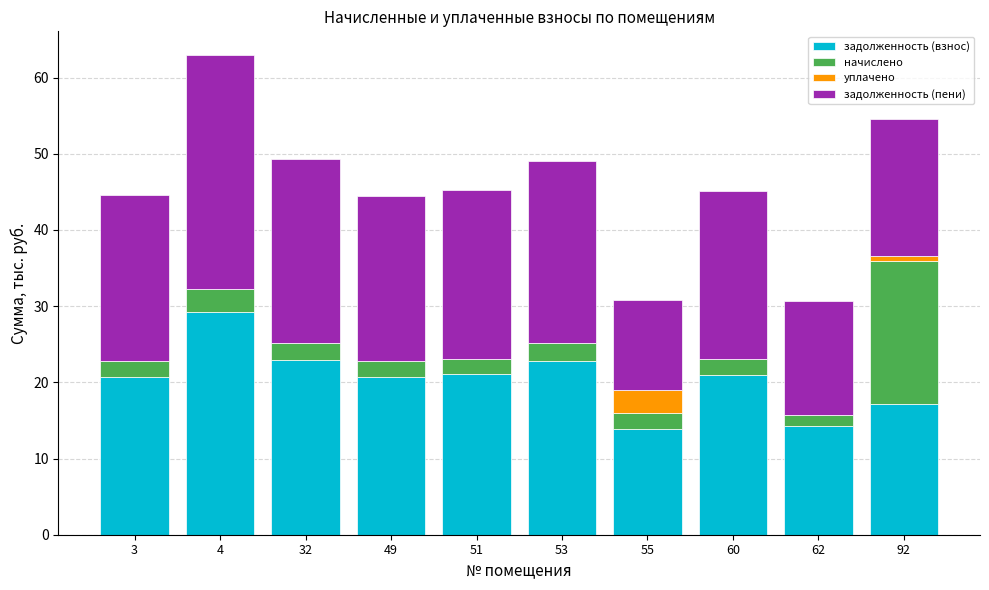

What is the sum of the задолженность (взнос) values at 32 and 4?

52.2